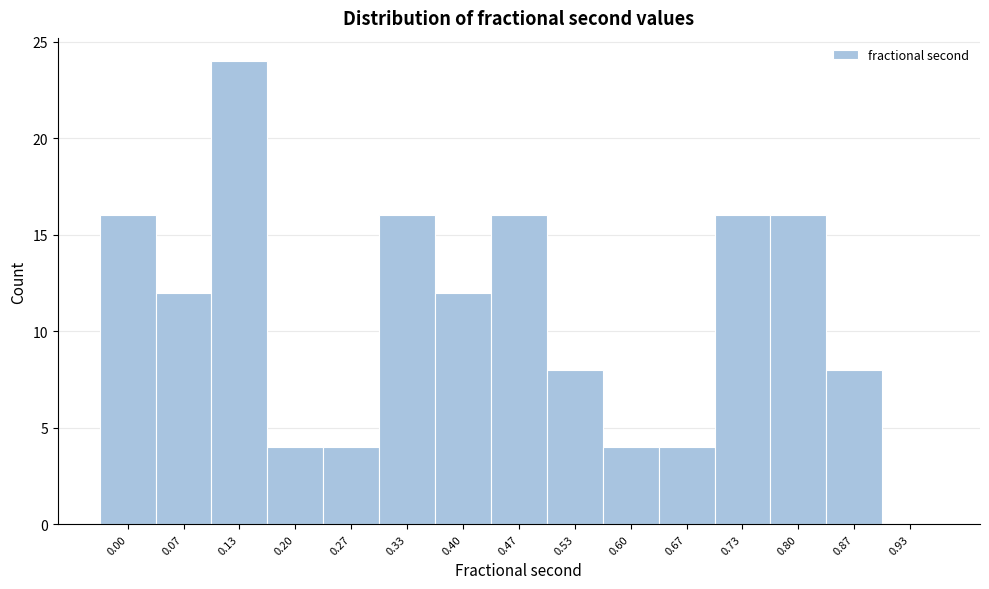

Reading left to right, extract all data points from this chart.

0.00=16	0.07=12	0.13=24	0.20=4	0.27=4	0.33=16	0.40=12	0.47=16	0.53=8	0.60=4	0.67=4	0.73=16	0.80=16	0.87=8	0.93=0